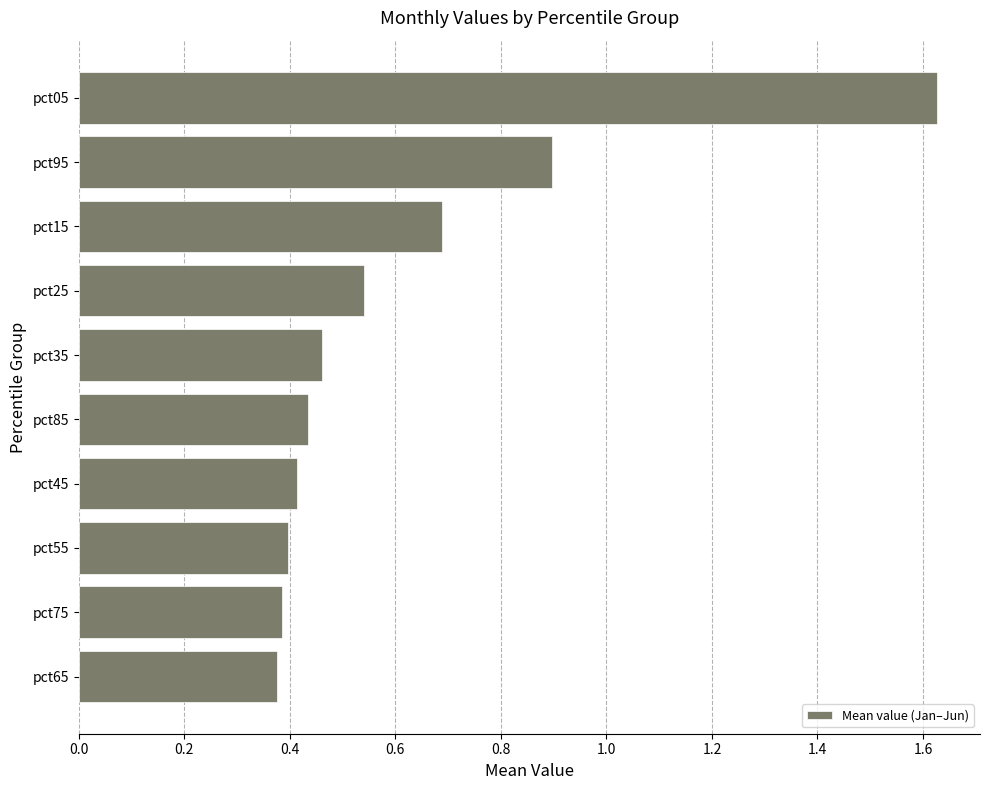

At which label is the value closest to 1?

pct95